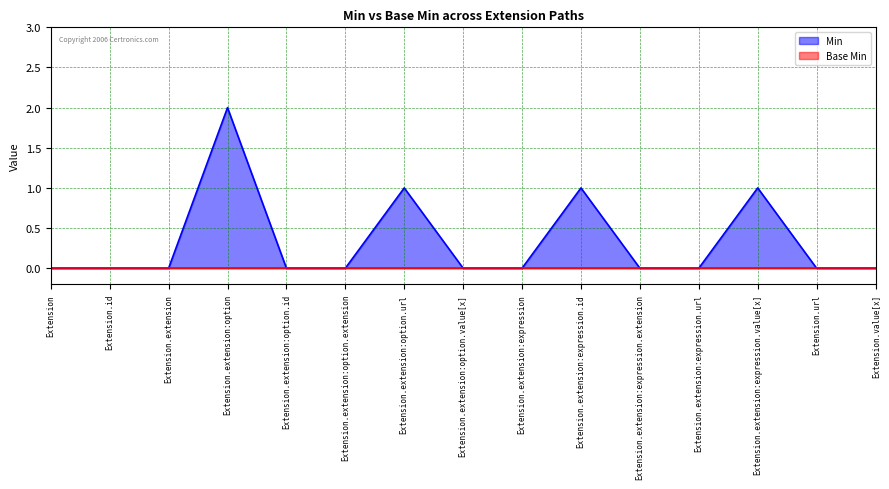

Is it true that the value at Extension.extension:expression.value[x] is 2?

False